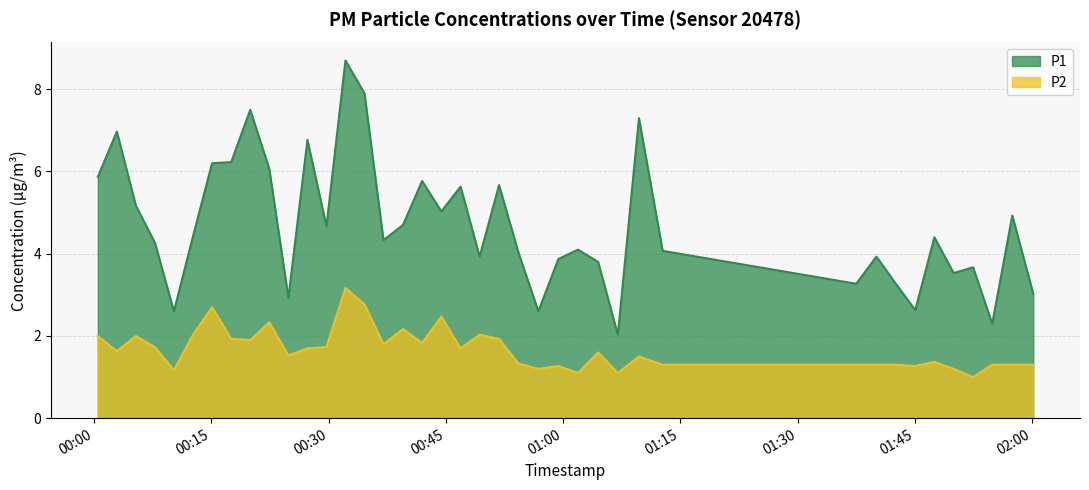

Which category has the lowest value across all series?

2023-04-01T01:52:27